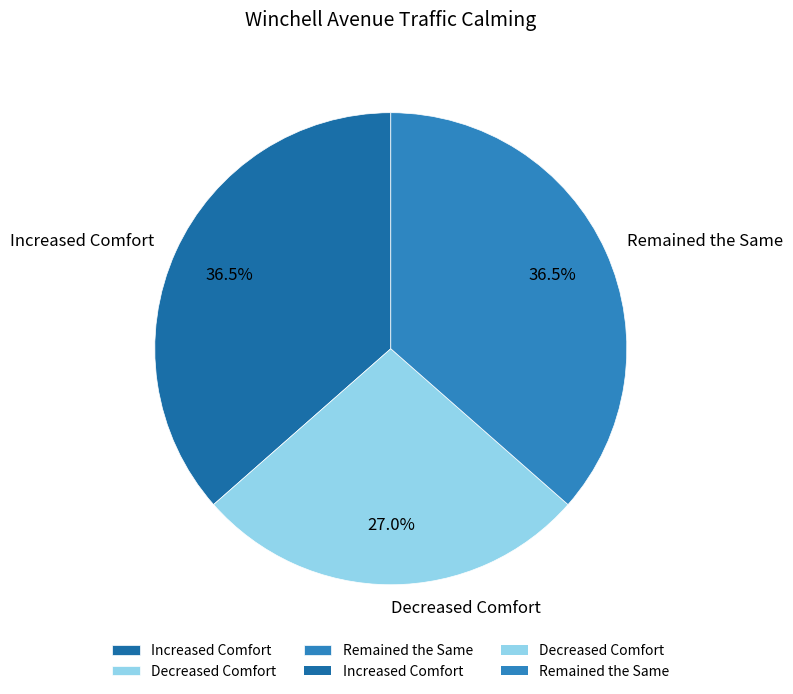

To the nearest percent, what is the combined percentage of Remained the Same and Decreased Comfort?

64%